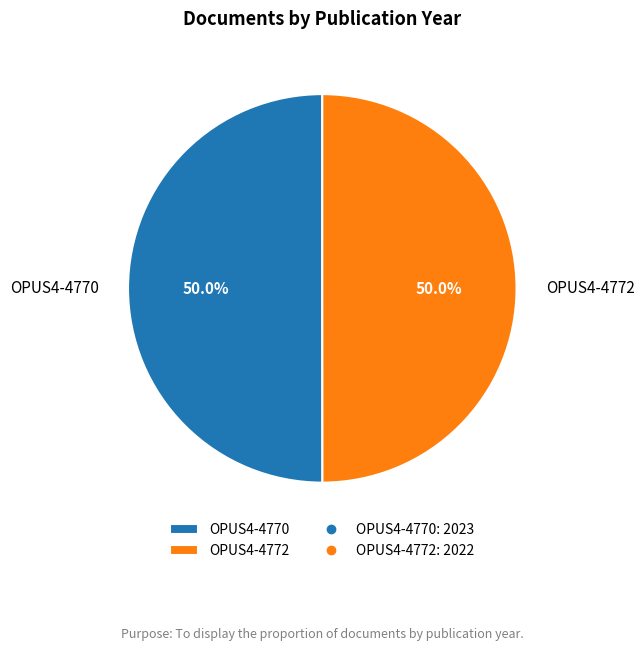

Approximately how many times larger is the value at OPUS4-4772 compared to OPUS4-4770?

1.0